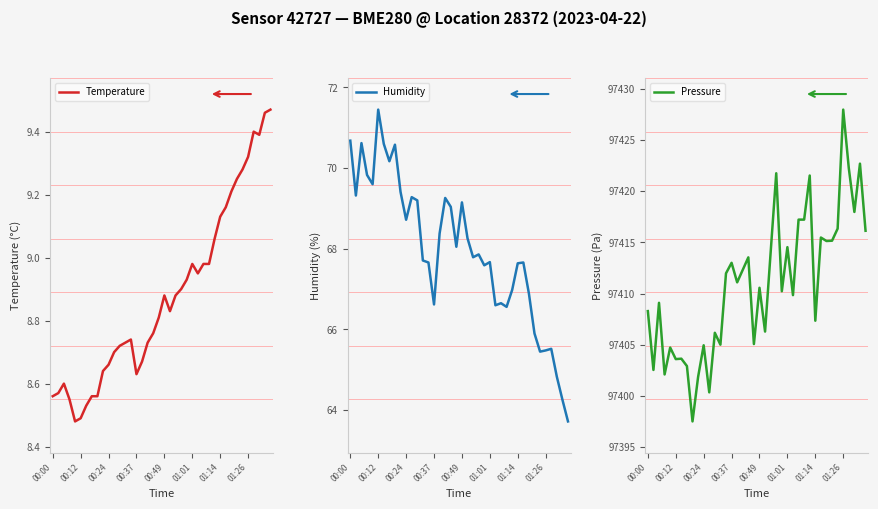

Which series has the largest total across all categories?

Pressure